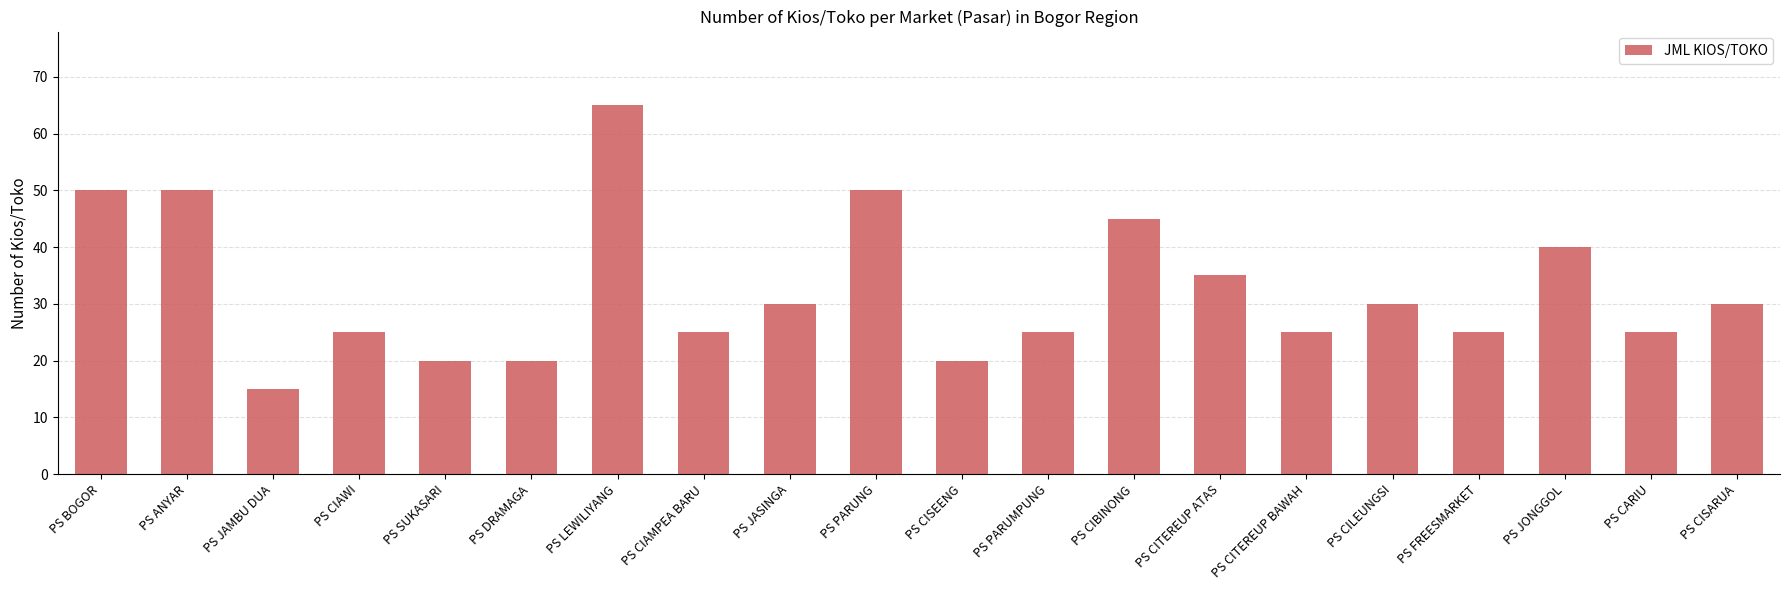

The chart shows a value of 19 at PS JASINGA. True or false?

False